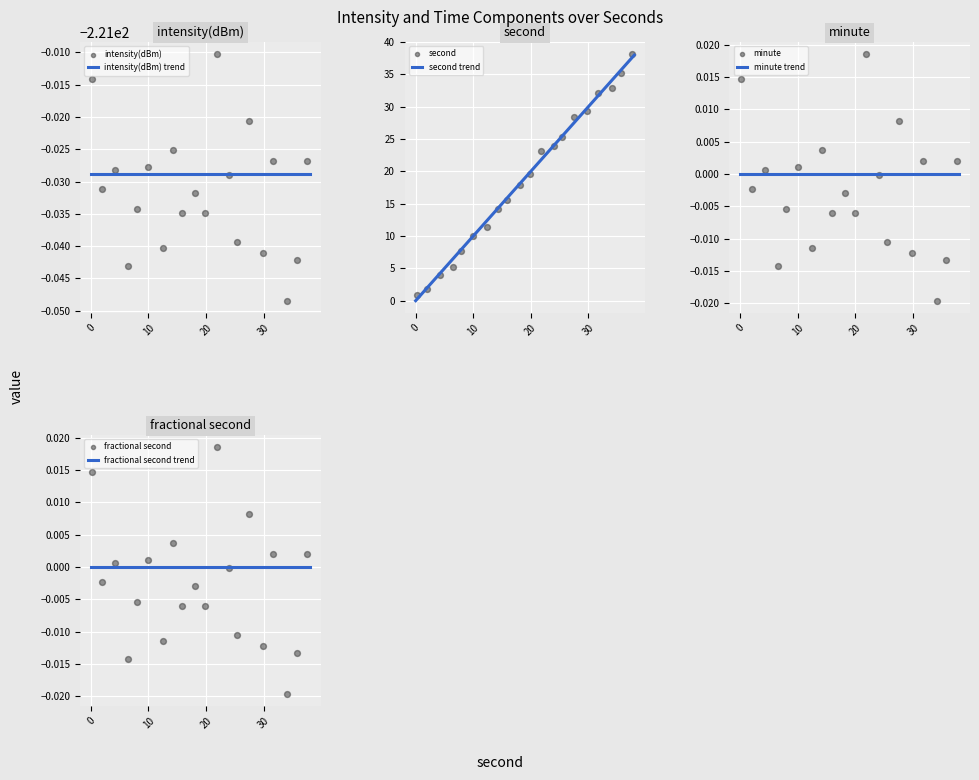

Which series has the largest Y range (max minus min)?

second